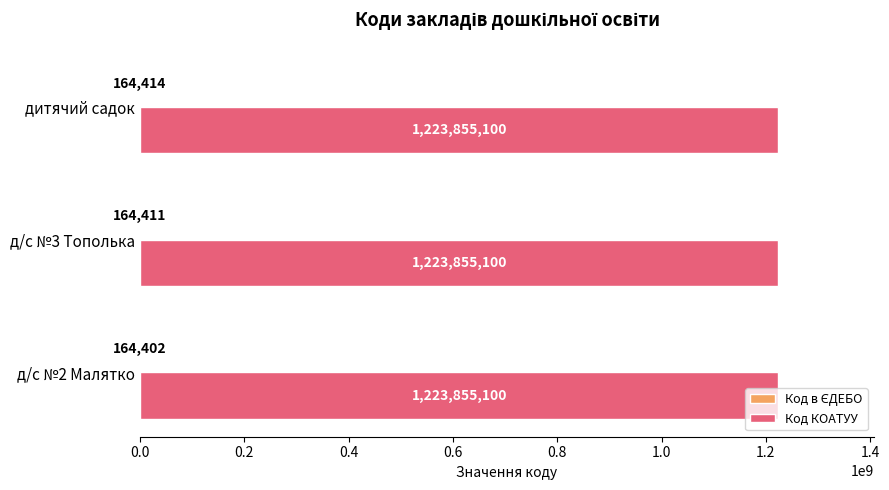

What is the sum of the Код КОАТУУ values at д/с №3 Тополька and дитячий садок?

2447710200